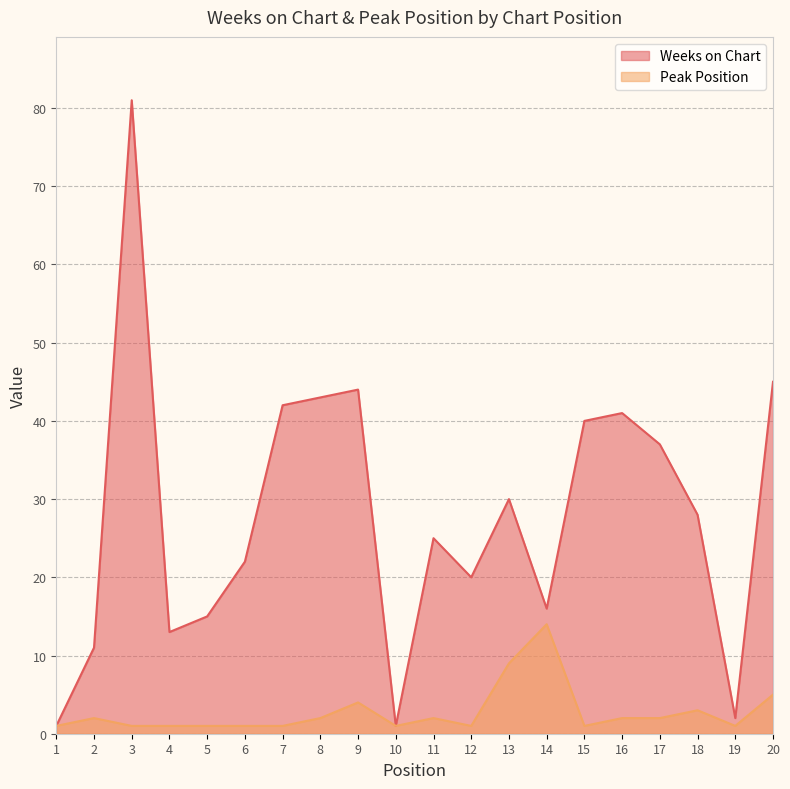

At how many categories does at least one series exceed 62?

1